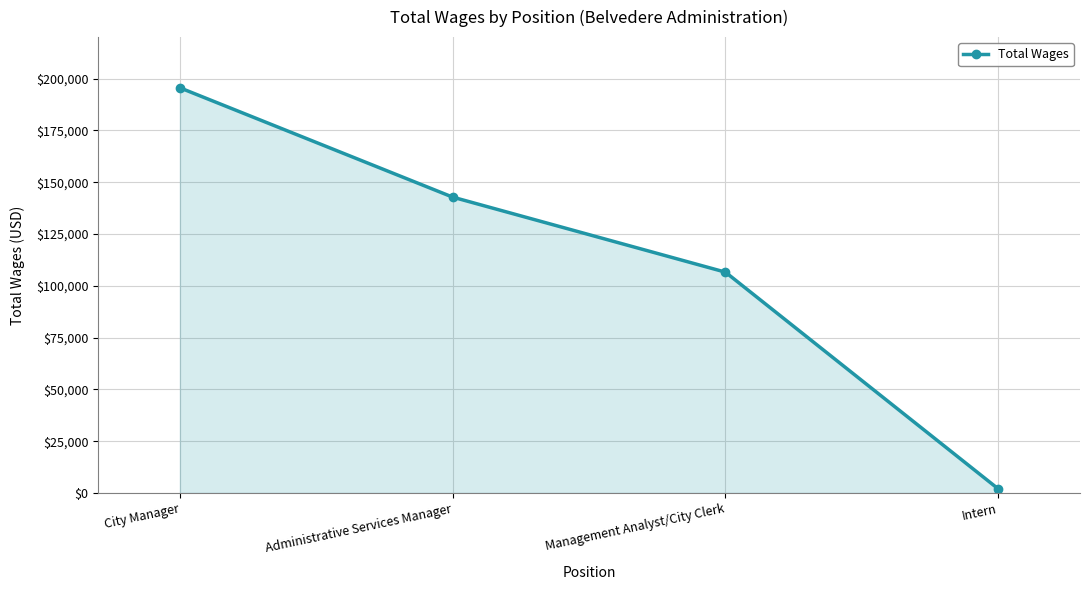

What is the change in value from City Manager to Intern?

-193540